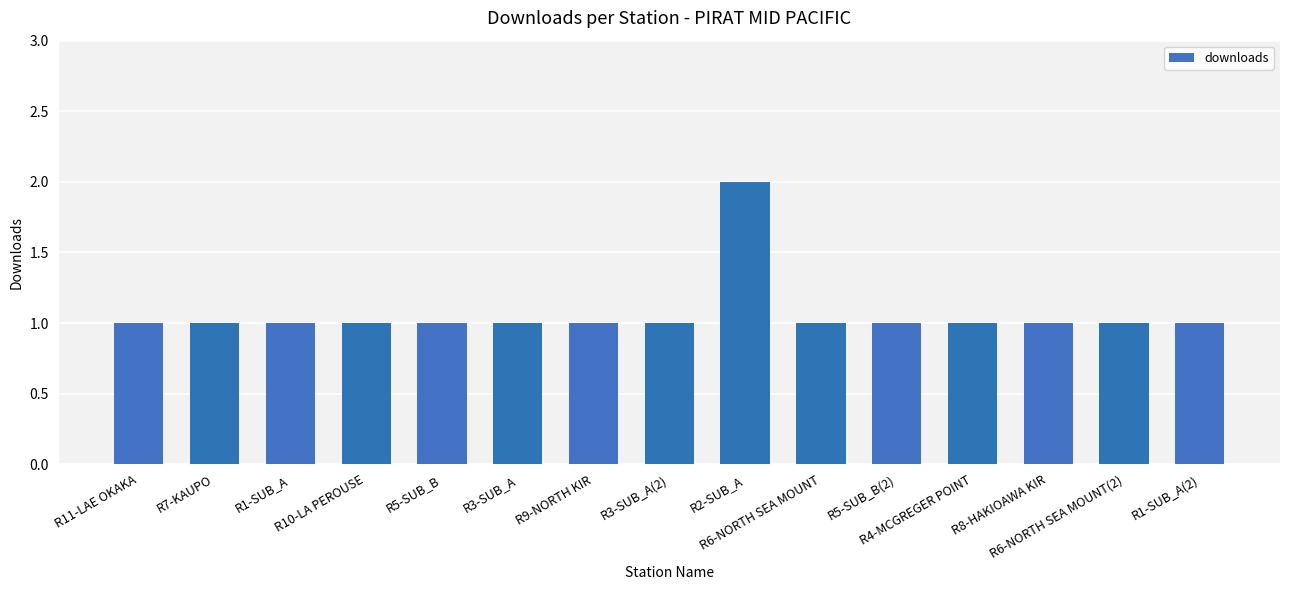

Which category has the highest value across all series?

R2-SUB_A